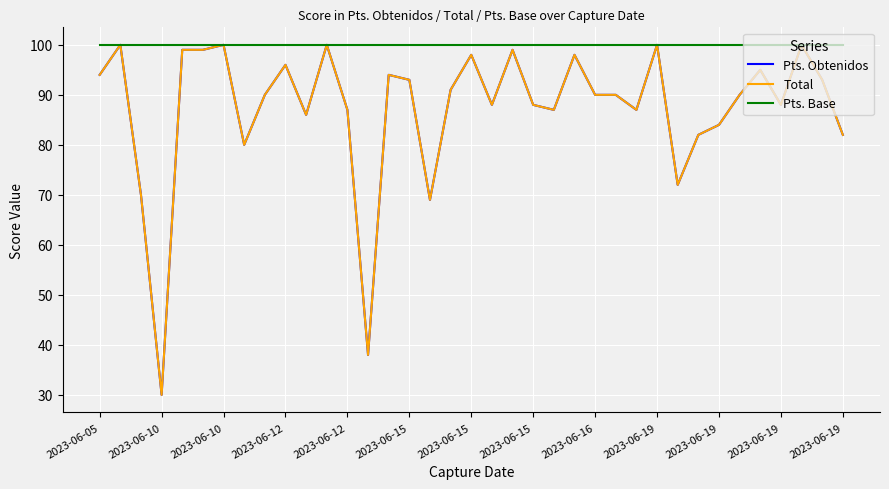

Does the chart have visible grid lines?

Yes